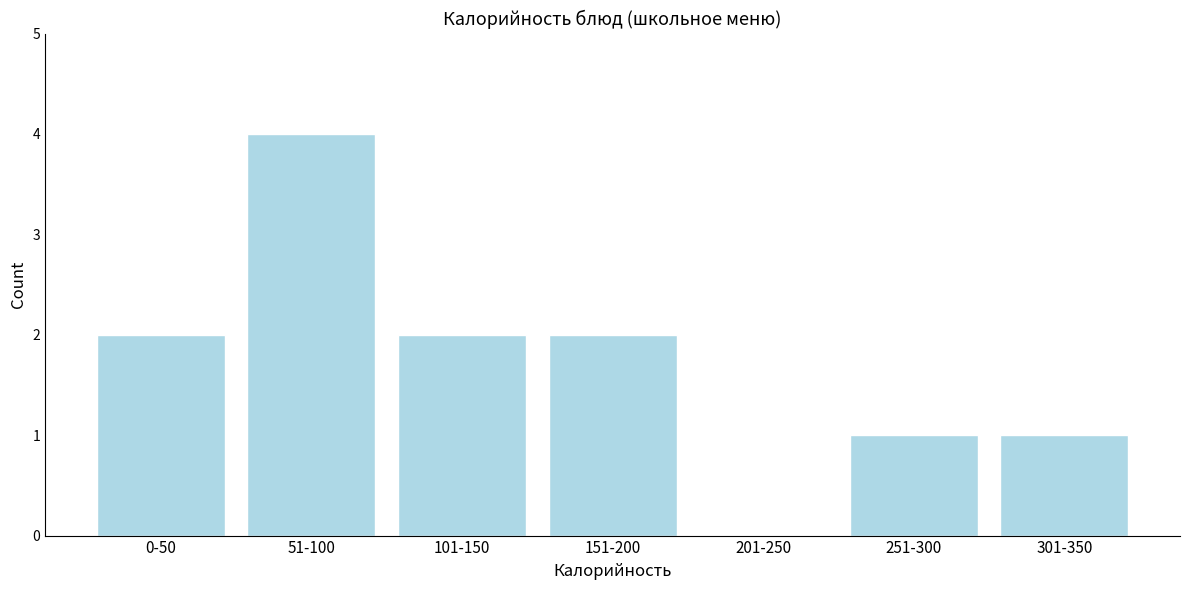

Reading left to right, list all the values displayed in this chart.

0-50=2	51-100=4	101-150=2	151-200=2	201-250=0	251-300=1	301-350=1